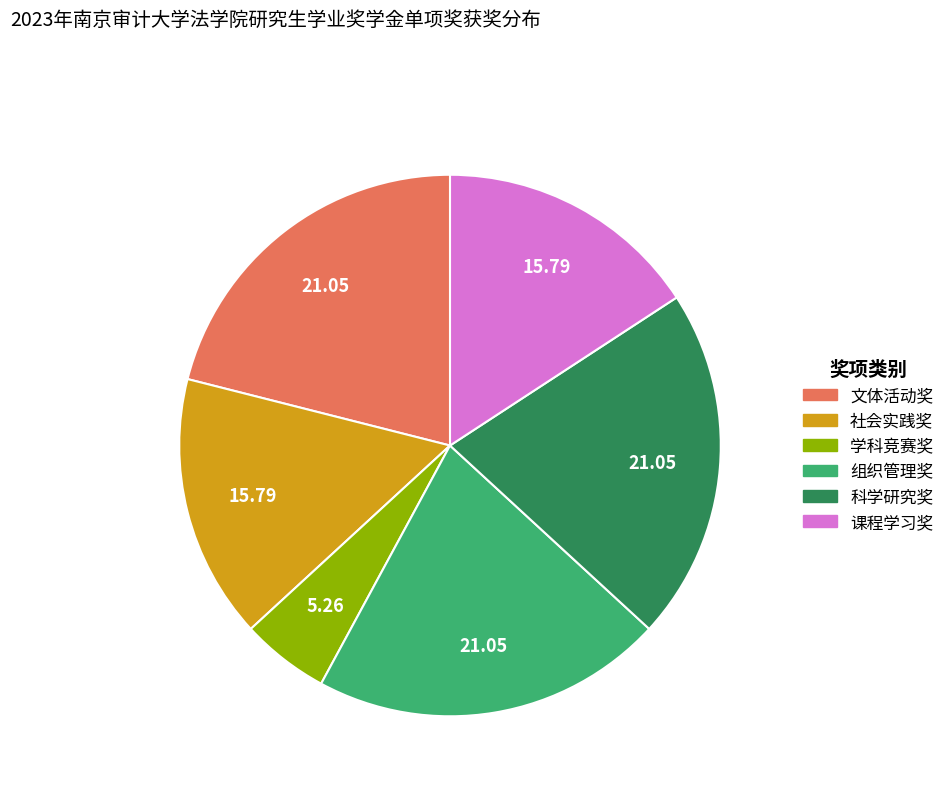

Which slice is the smallest?

学科竞赛奖